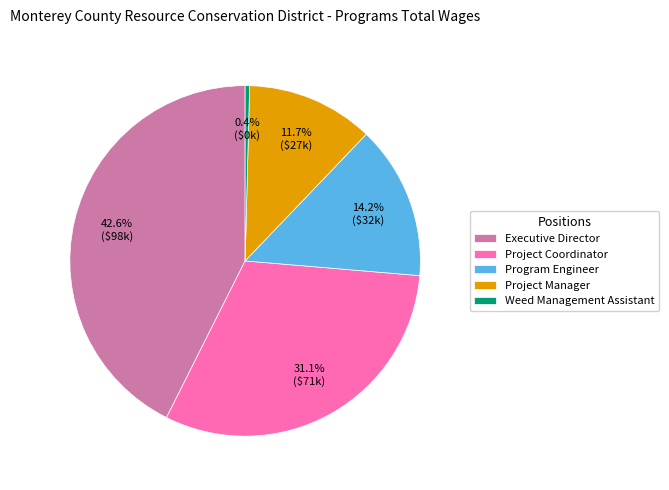

Combined, what portion of the pie is Weed Management Assistant and Program Engineer?

14.6%